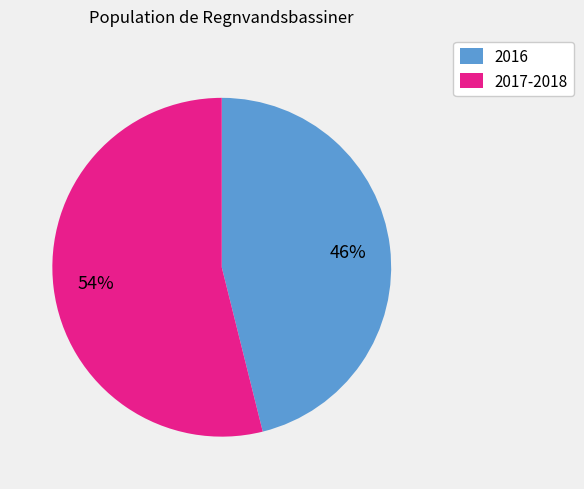

True or false: 2016 accounts for 12% of the total.

False